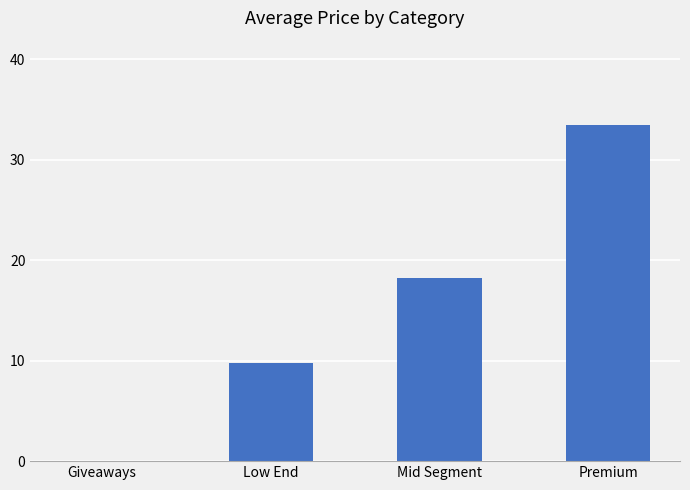

What is the sum of the values at Low End and Mid Segment?

27.9